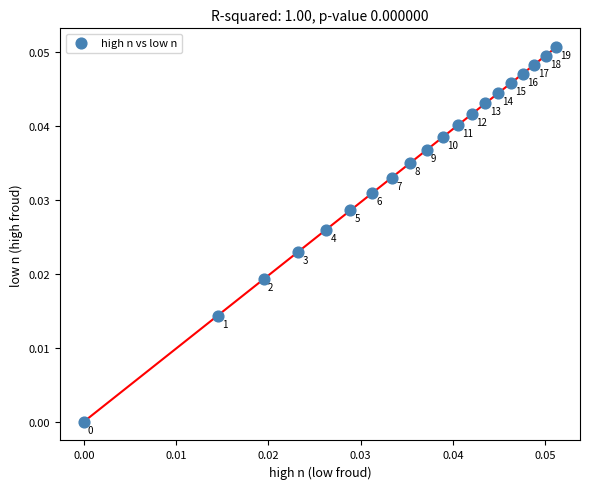

How many data points are displayed?

20